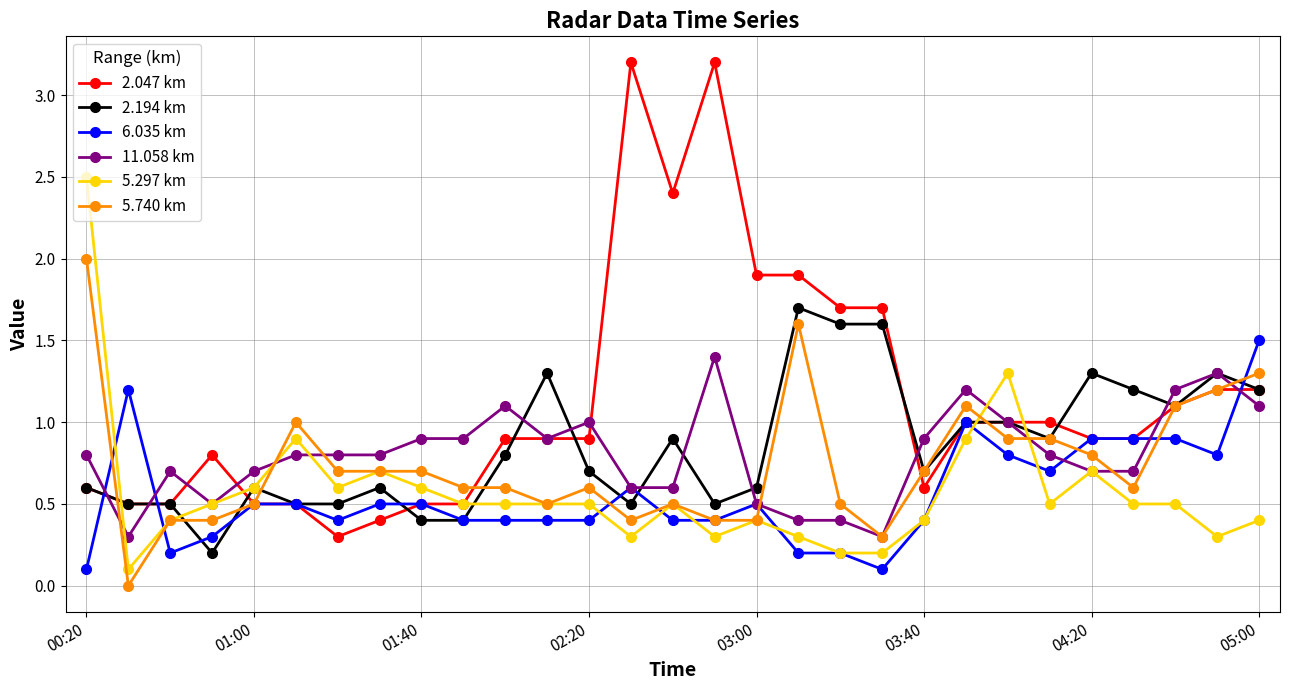

How many distinct data groups are displayed?

6